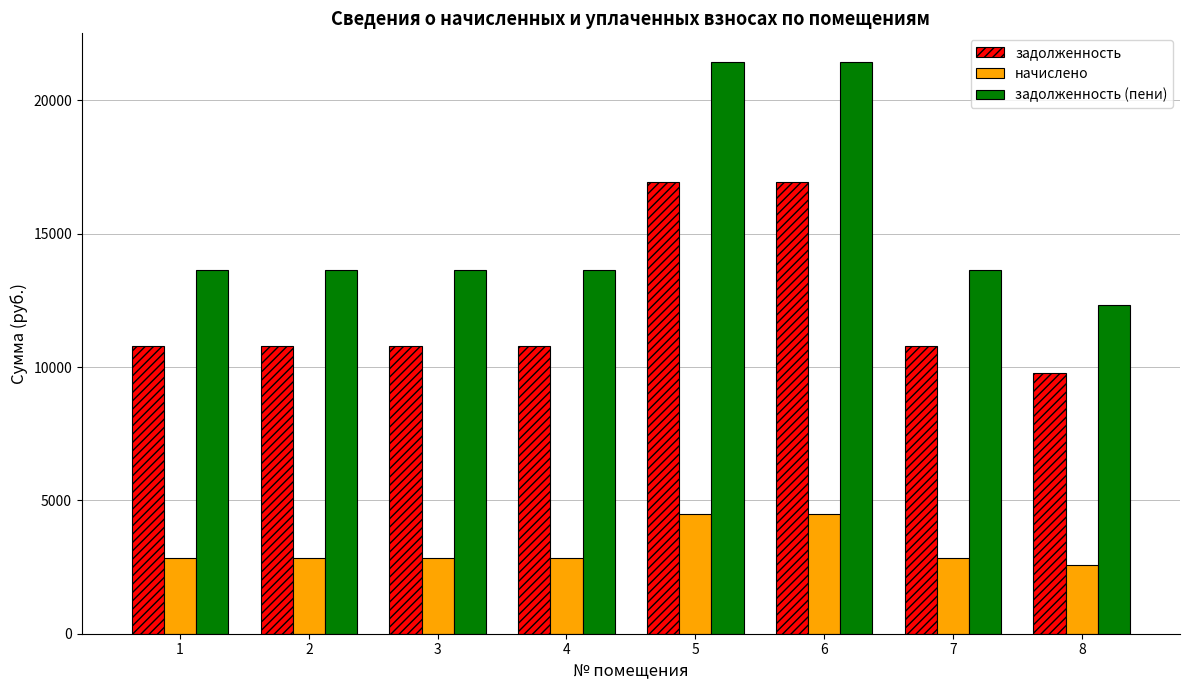

True or false: задолженность (пени) has a value of 12343.9 at 8.

True